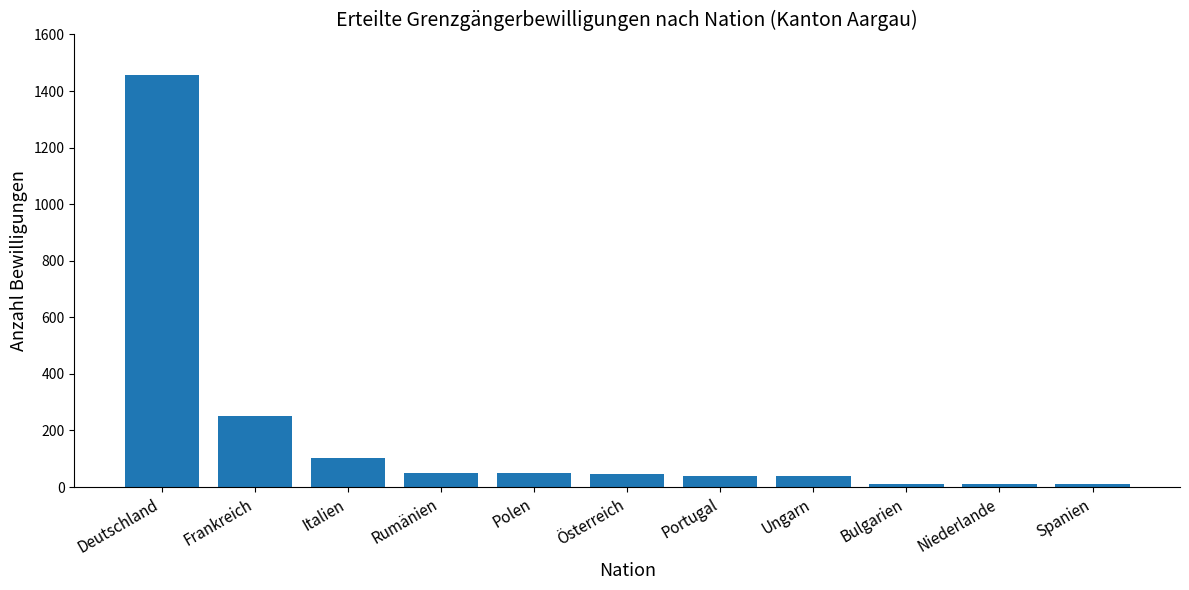

True or false: the data shows 104 at Italien.

True